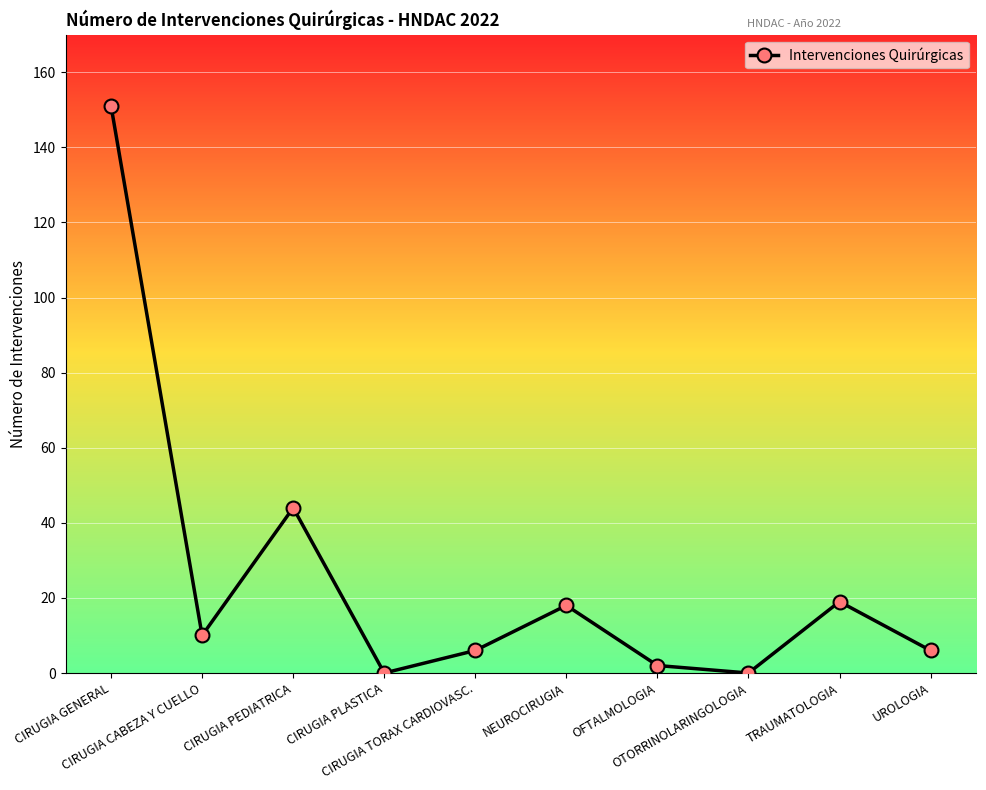

At which category does the data reach its first local peak?

CIRUGIA PEDIATRICA